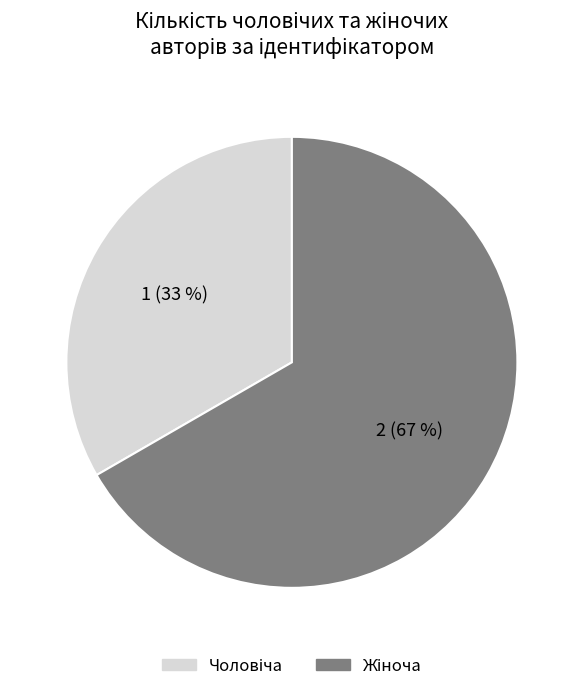

Is there any slice that represents more than half of the pie?

Yes